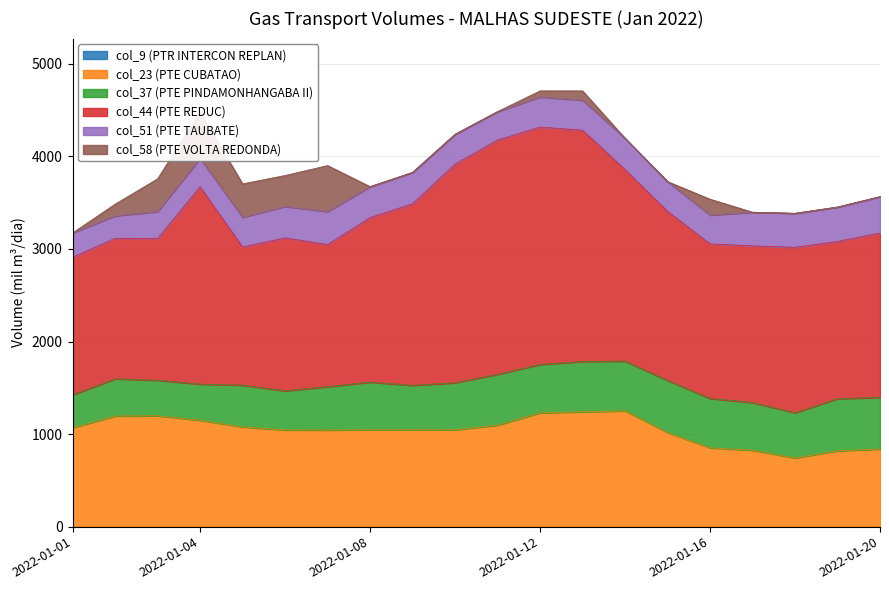

What is the difference between the col_23 (PTE CUBATAO) values at 2022-01-09 and 2022-01-06?

2.0